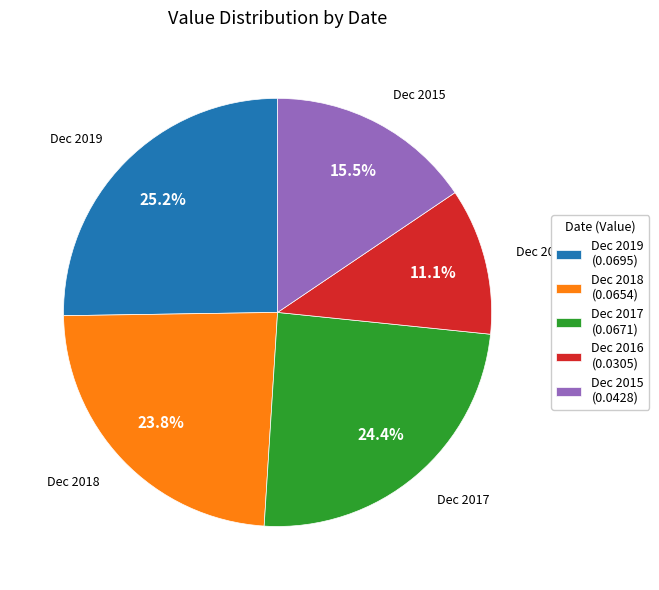

Does Dec 2018 account for over 50% of the chart?

No